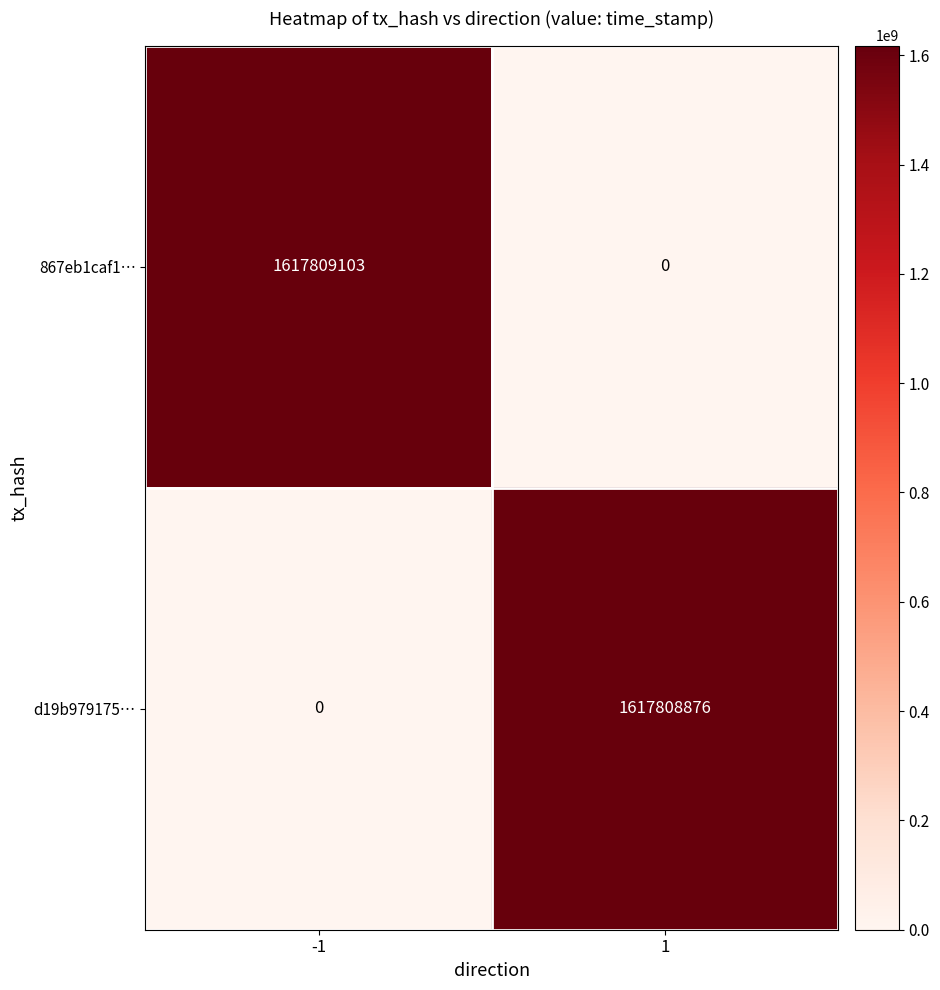

How many series are shown in this chart?

2